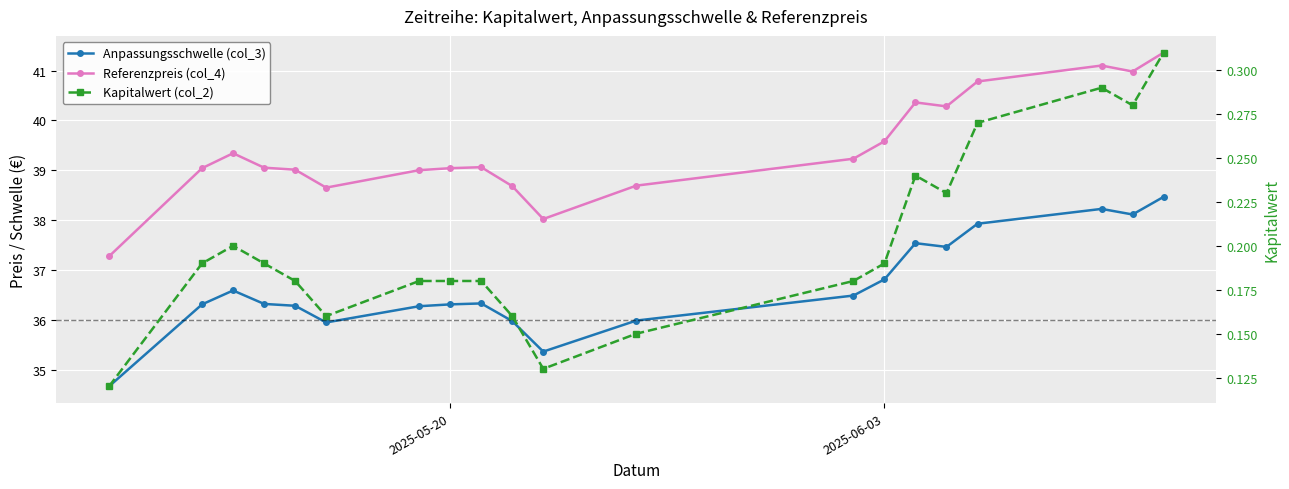

Which series has the largest total across all categories?

Referenzpreis (col_4)